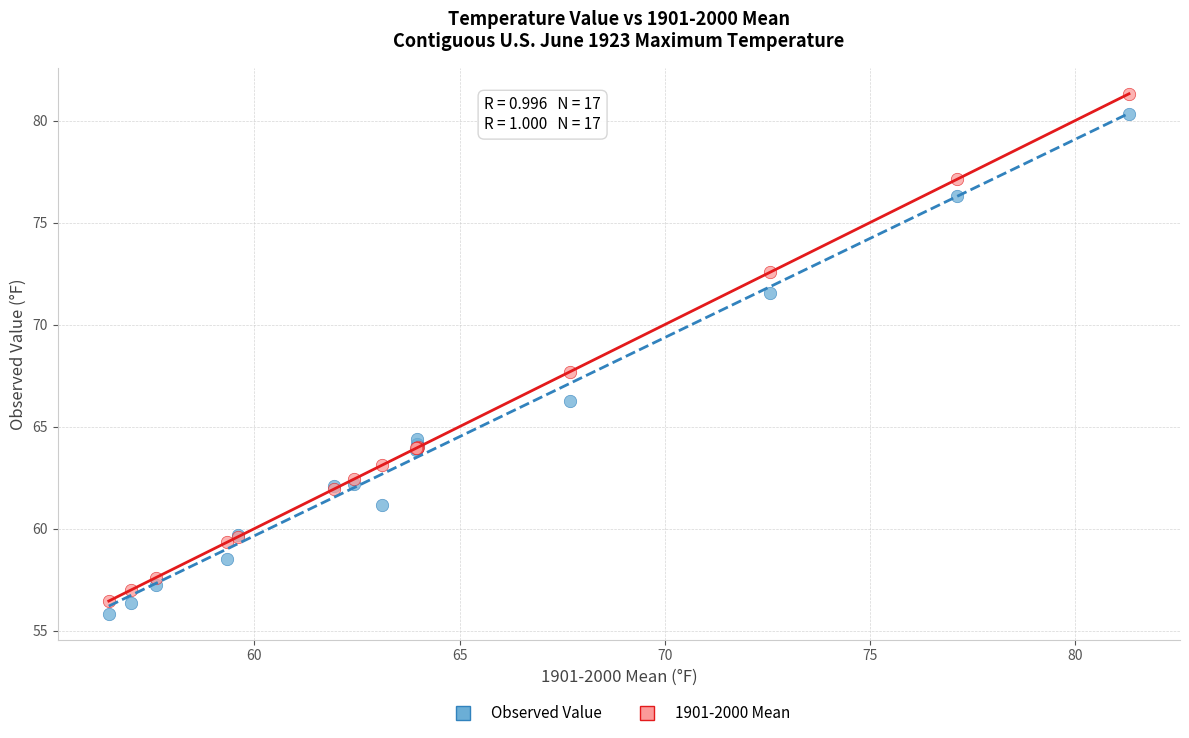

In the 1901-2000 Mean series, what Y value is closest to 68?

67.7